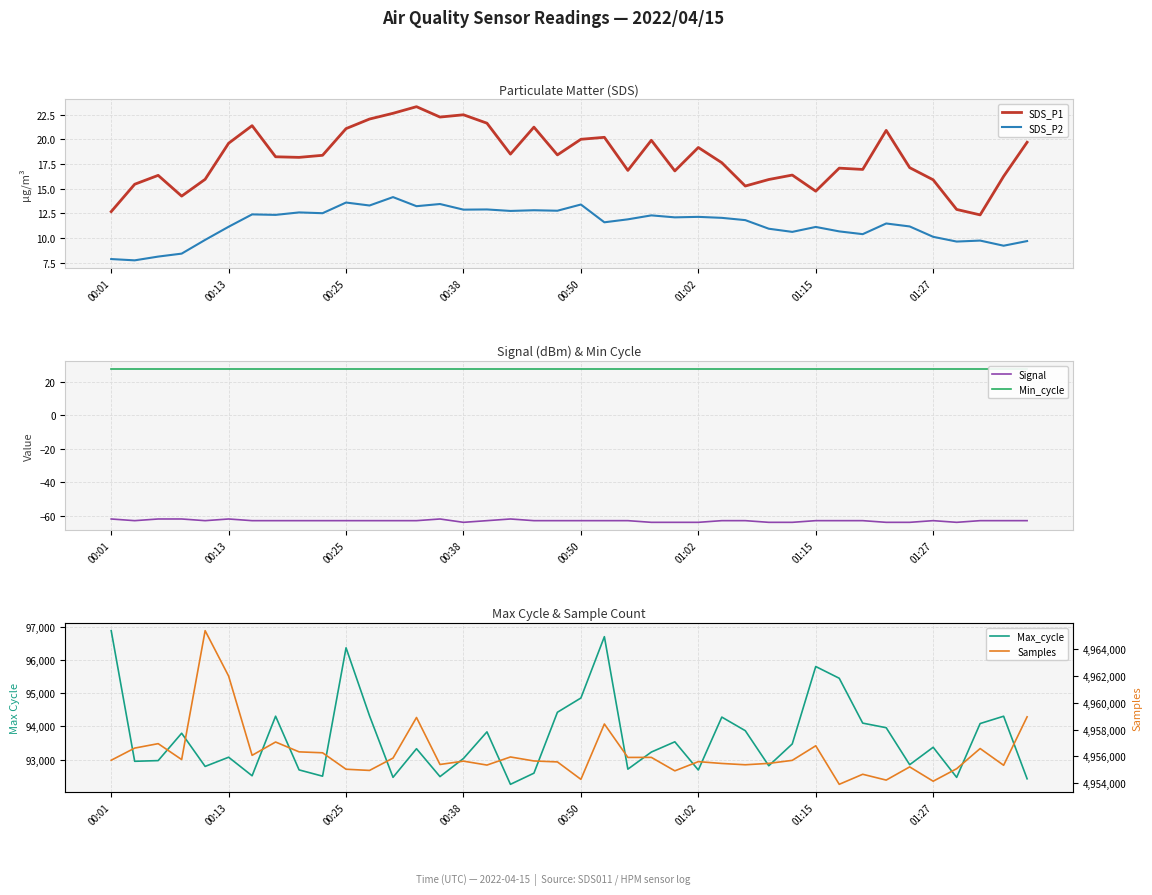

True or false: SDS_P2 and SDS_P1 intersect in this chart.

False